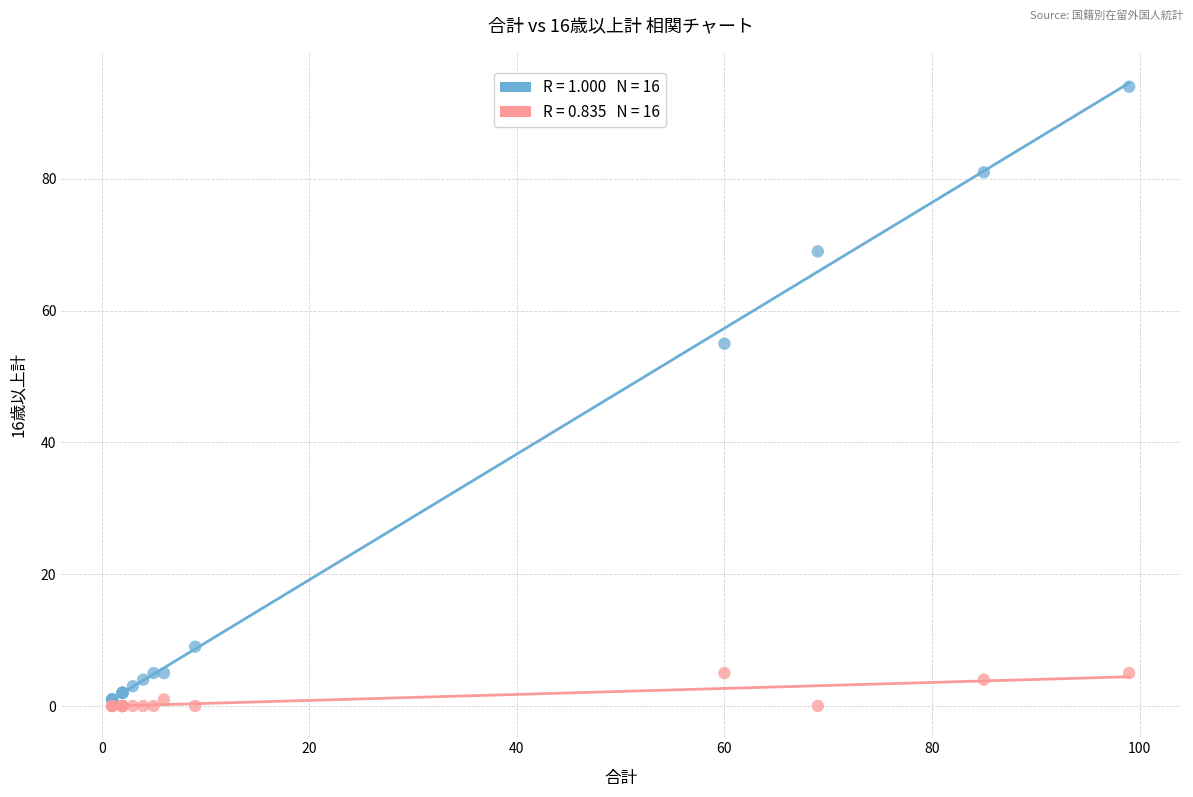

Across all series, what Y value is closest to 47?

55